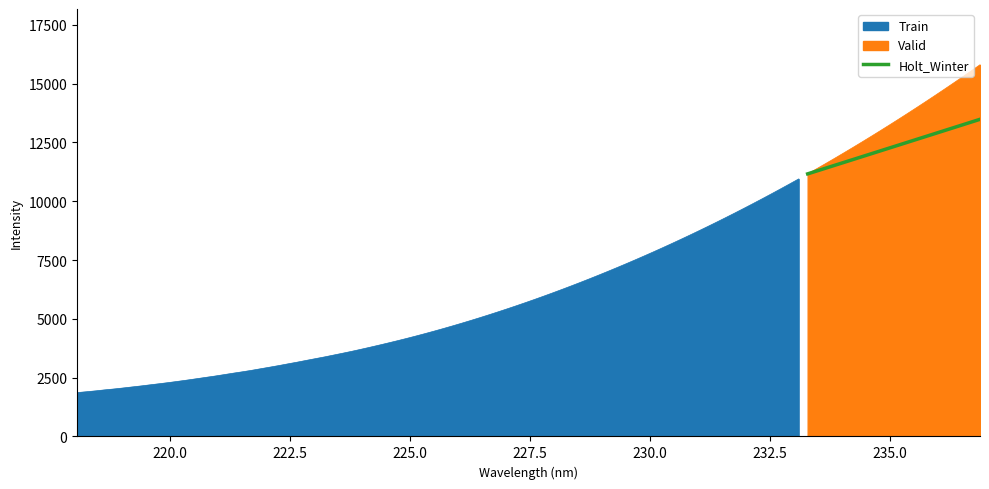

What is the maximum value for Valid?

15800.7